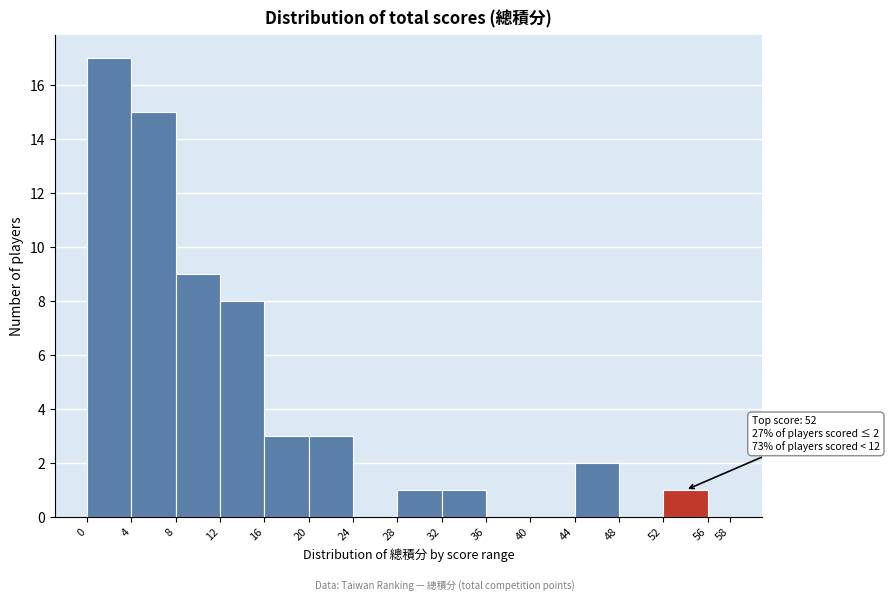

Over which range of the x-axis is the bar tallest?

0 to 4